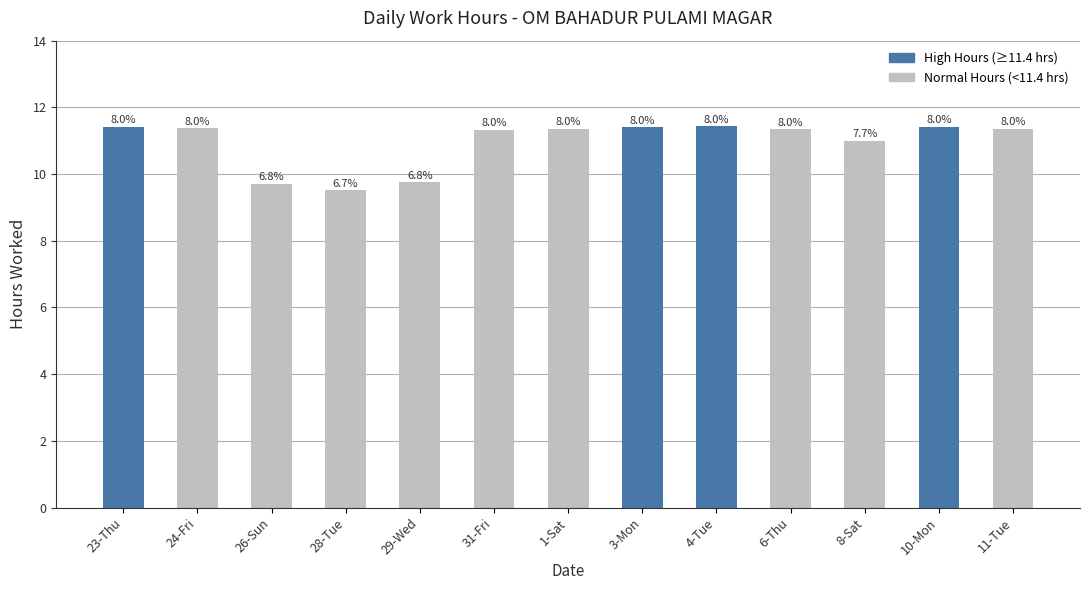

The chart shows a value of 11.3 at 31-Fri. True or false?

True